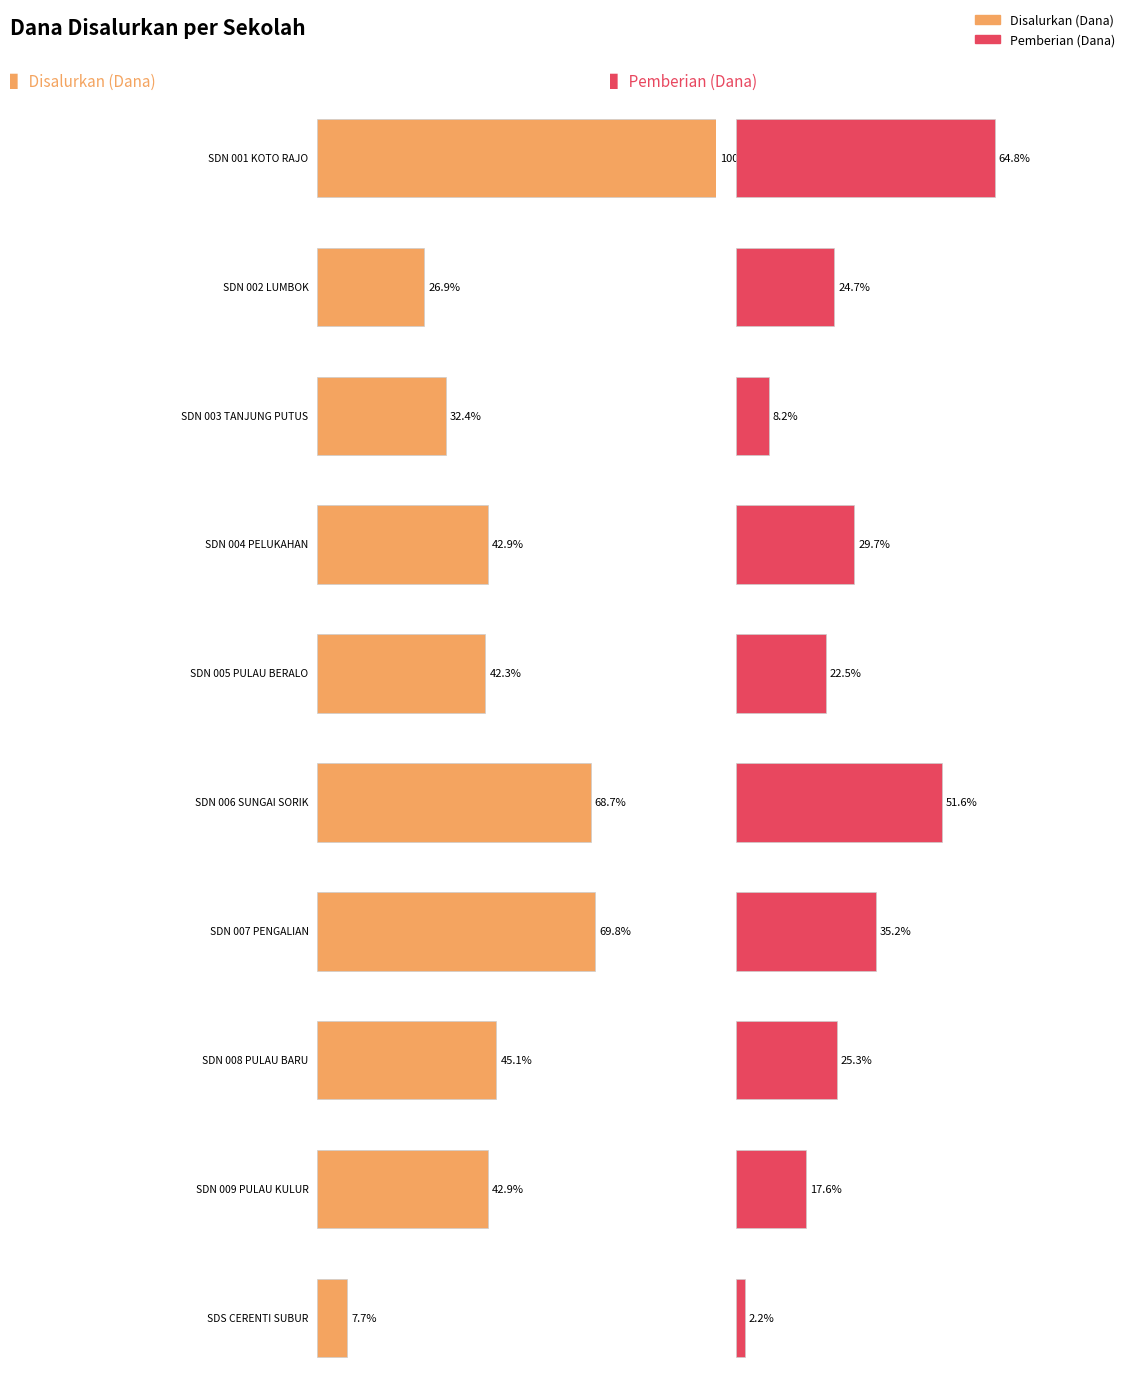

How many values in the Disalurkan (Dana) series exceed 17550000?

4